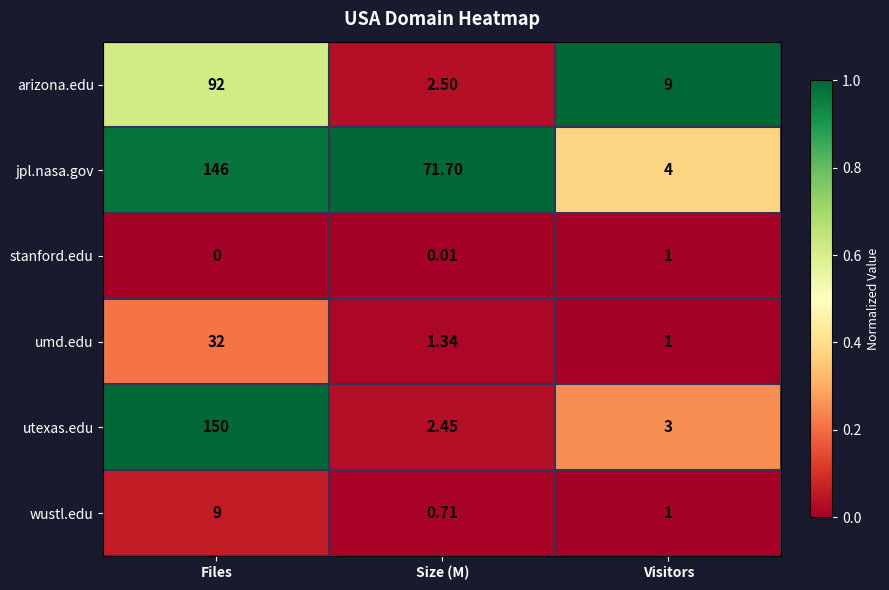

Which series has the widest spread of values?

utexas.edu